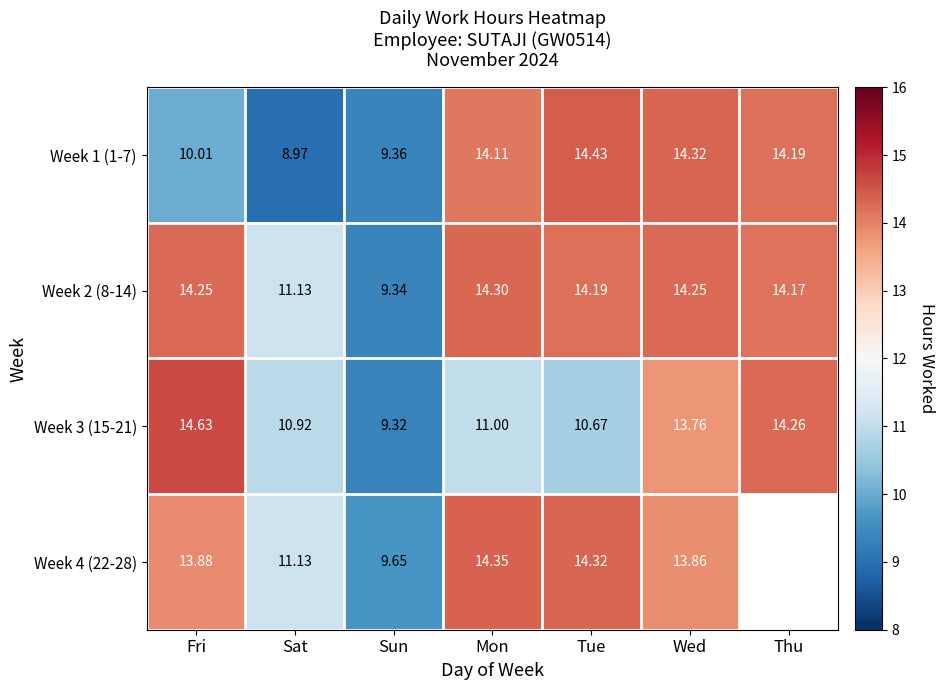

True or false: Week 3 (15-21) has a value of 14.6 at Fri.

True